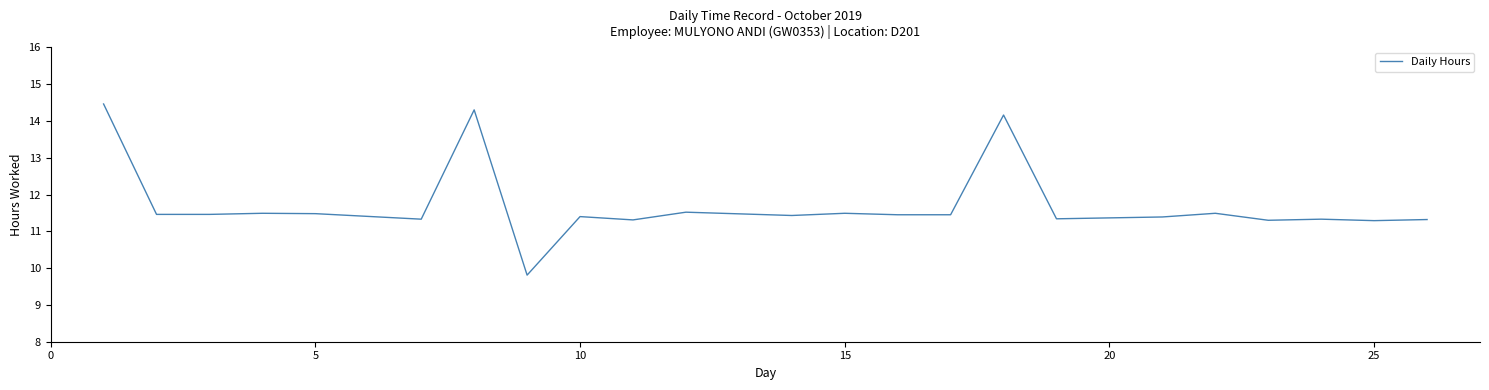

What is the greatest value displayed?

14.5